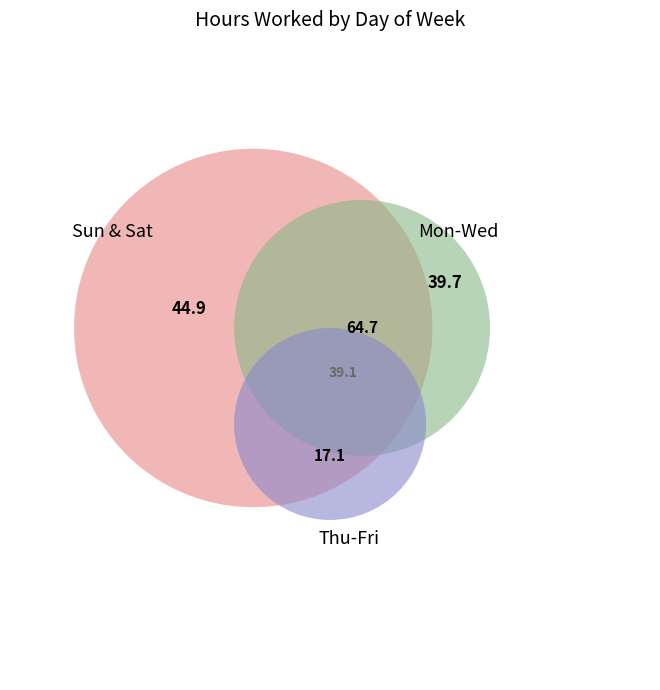

Does Wed account for over 50% of the chart?

No